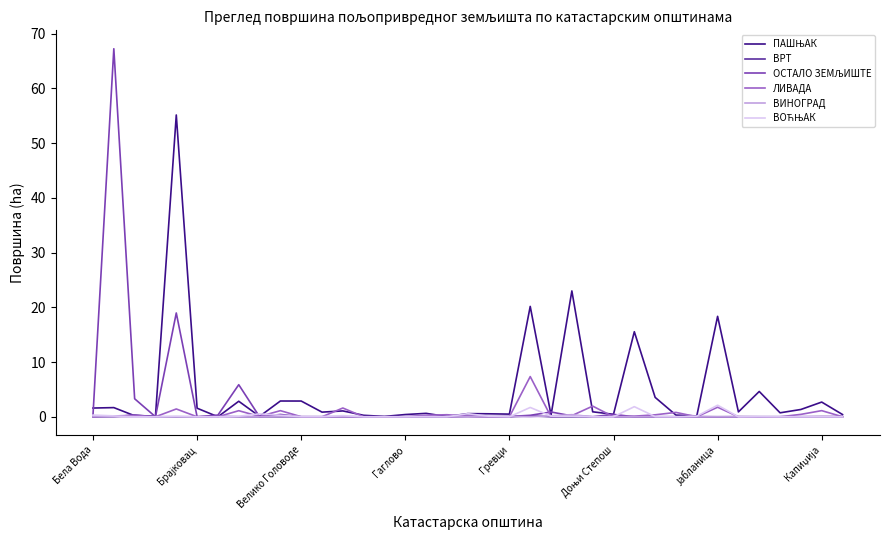

What is the greatest value displayed?

67.3